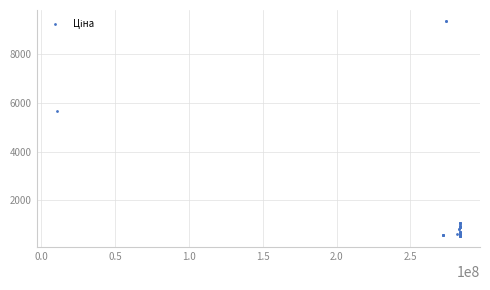

What Y value in the scatter plot is closest to 4957?

5673.8